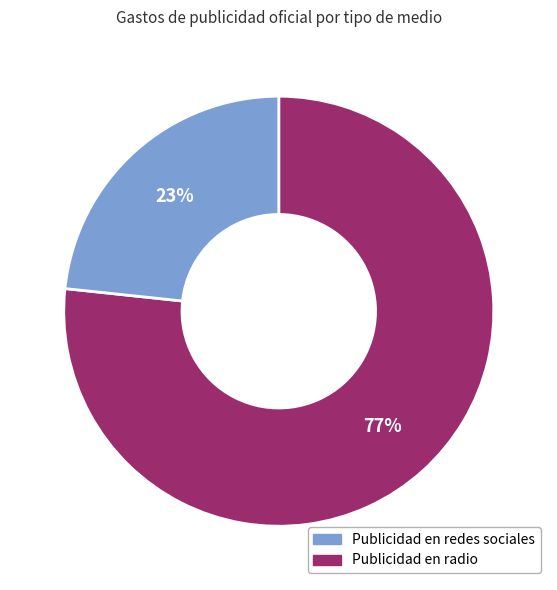

Does any single category account for the majority?

Yes